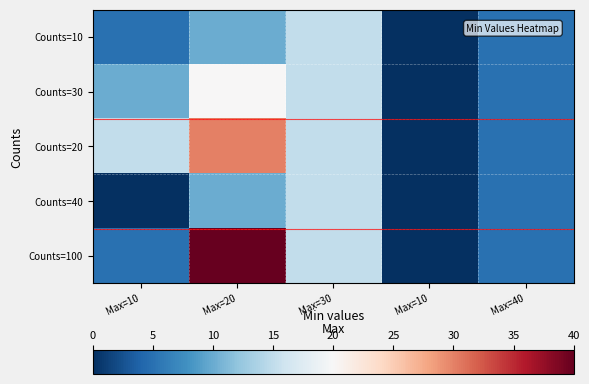

Rank the series by their maximum value, from highest to lowest.

Counts=100, Counts=20, Counts=30, Counts=10, Counts=40